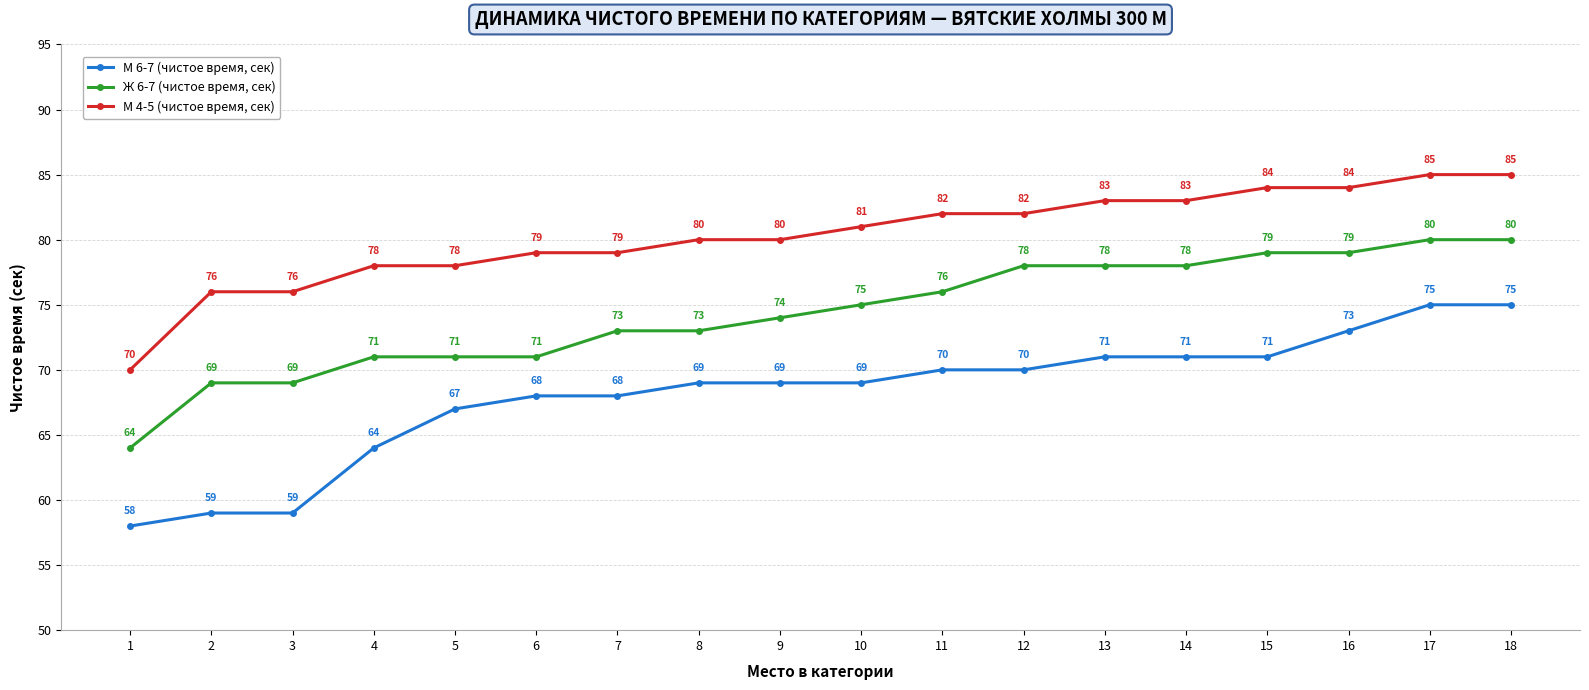

The М 4-5 (чистое время, сек) series shows 52 at 12. True or false?

False